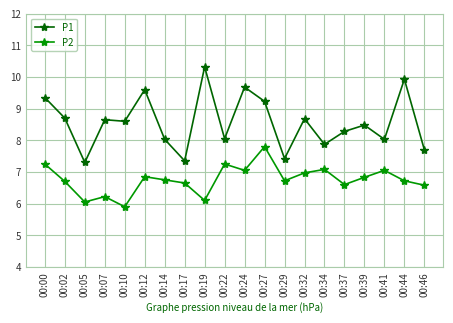

What is the difference between the maximum and minimum values in the P2 series?

1.9